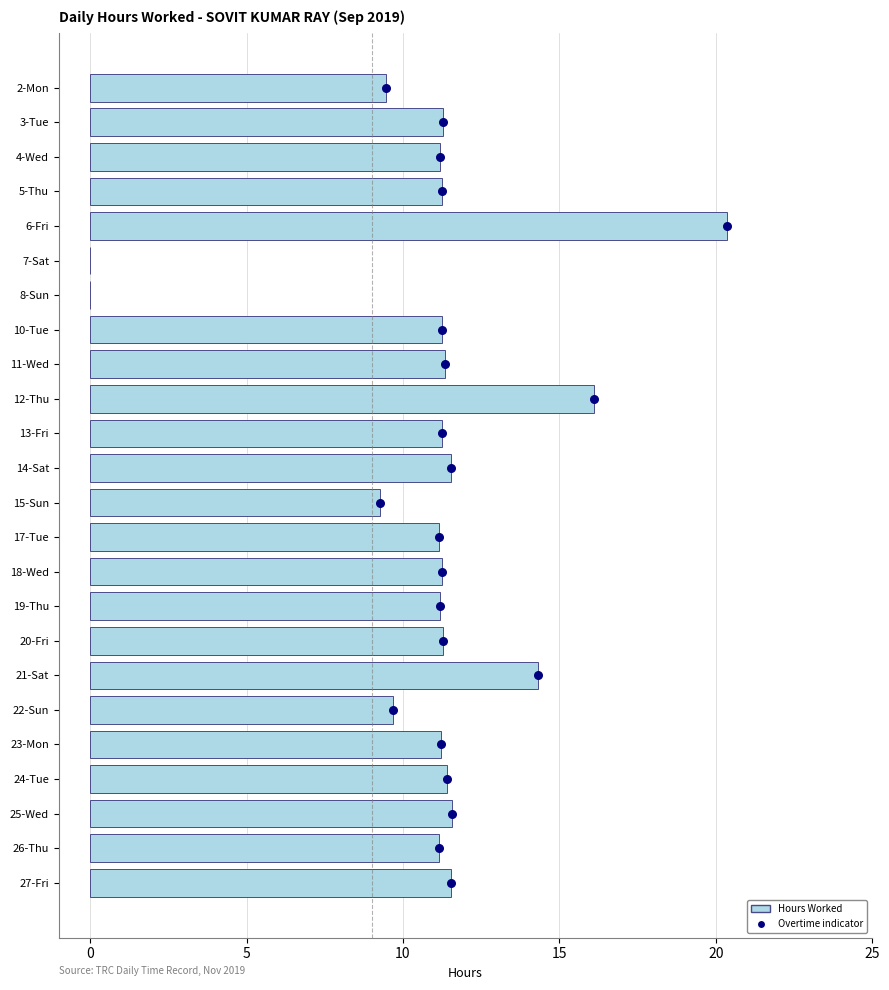

Approximately how many times larger is the value at 11-Wed compared to 27-Fri?

1.0